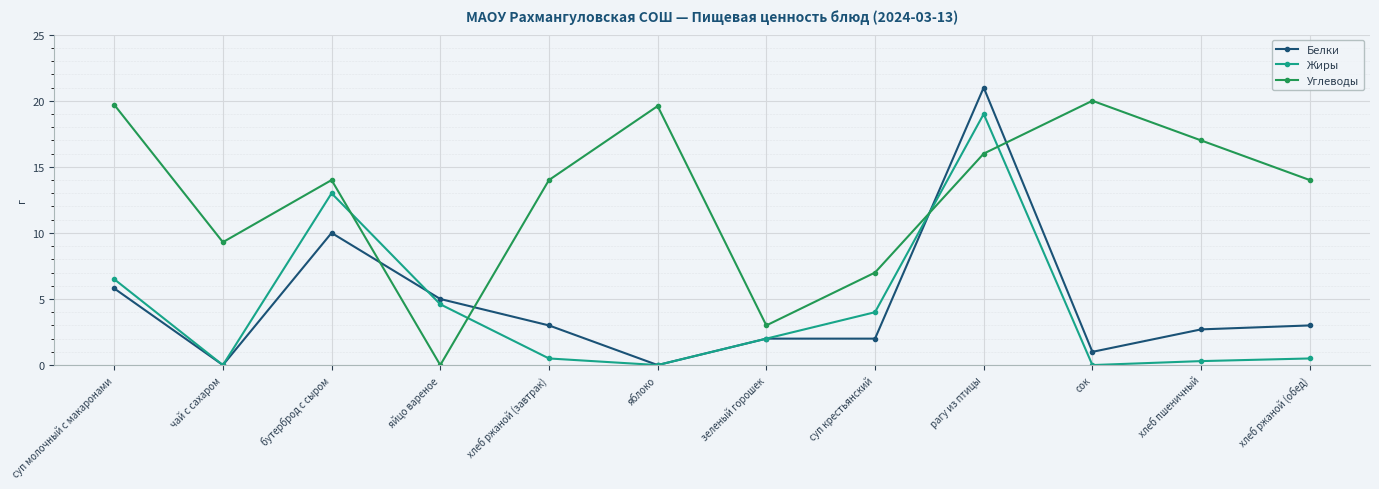

At суп молочный с макаронами, list the series in order from smallest to largest.

Белки, Жиры, Углеводы